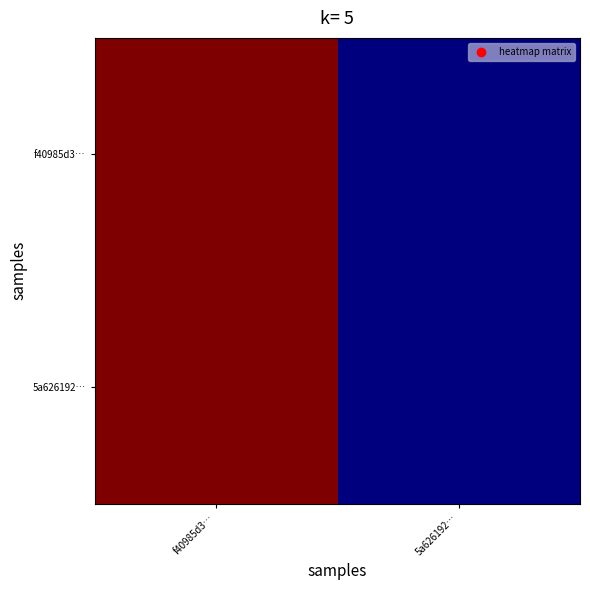

Reading left to right, extract all data points from this chart.

f40985d3…: f40985d3…=144	5a626192…=1
5a626192…: f40985d3…=144	5a626192…=1